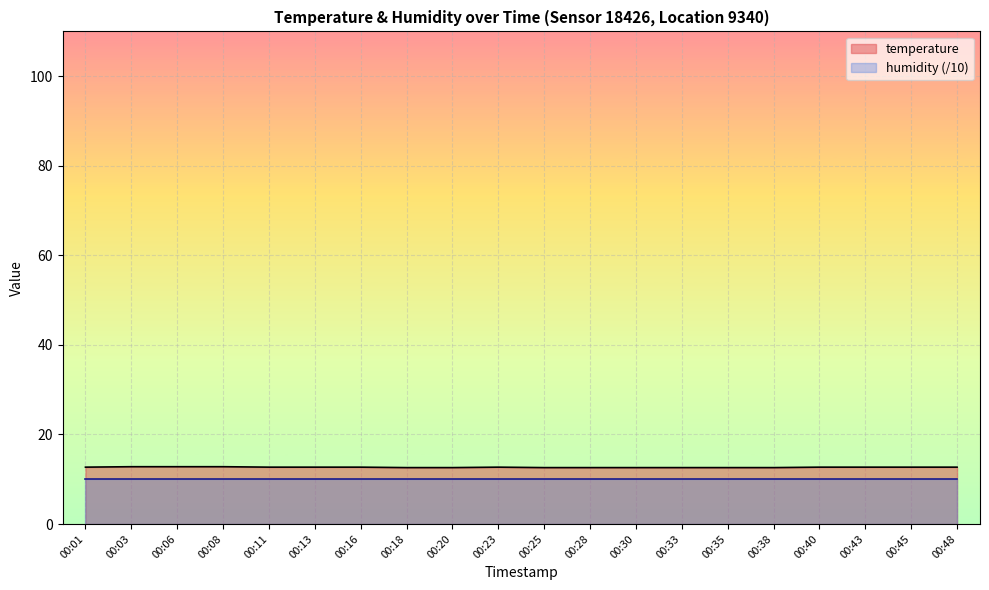

How many values are between 12 and 13?

20